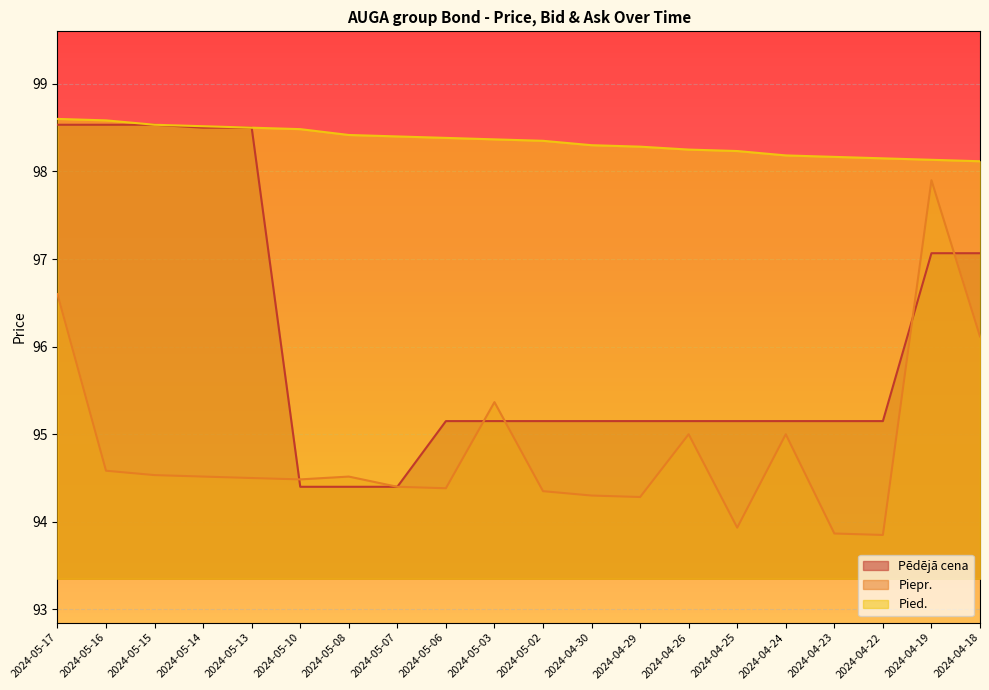

What is the total value across all series at 2024-05-14?

291.5